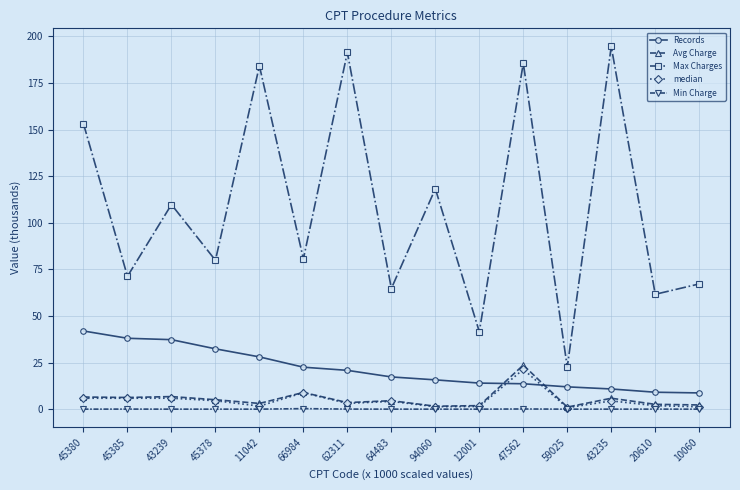

The value of Max Charges at 62311 is 330.9. True or false?

False